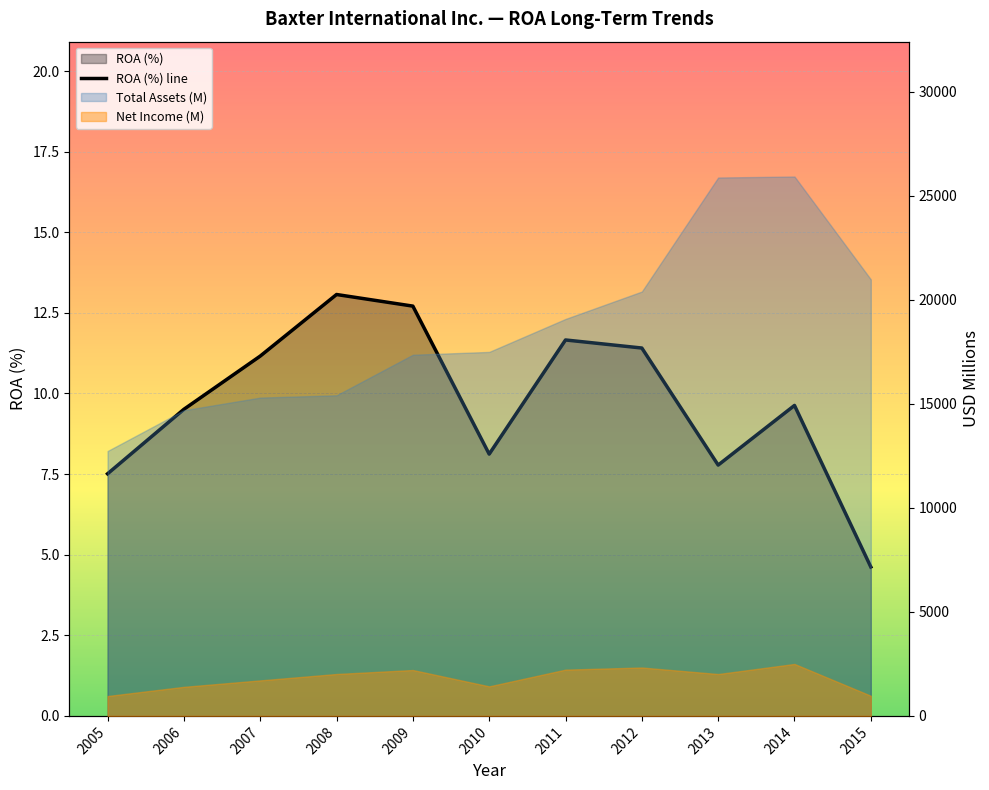

What is the minimum value shown in the chart?

4.6